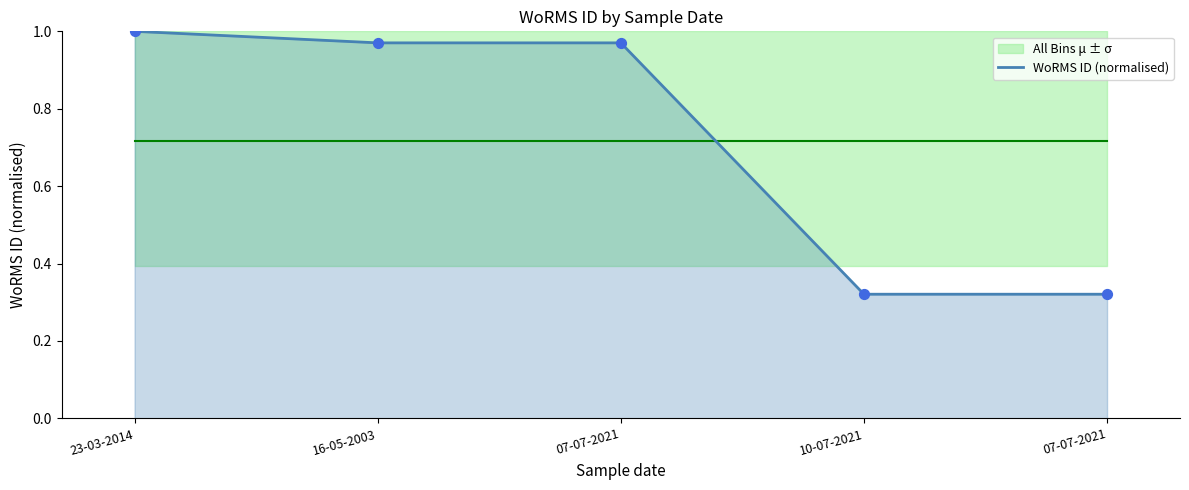

What is the change in value from 23-03-2014 to 10-07-2021?

-0.7